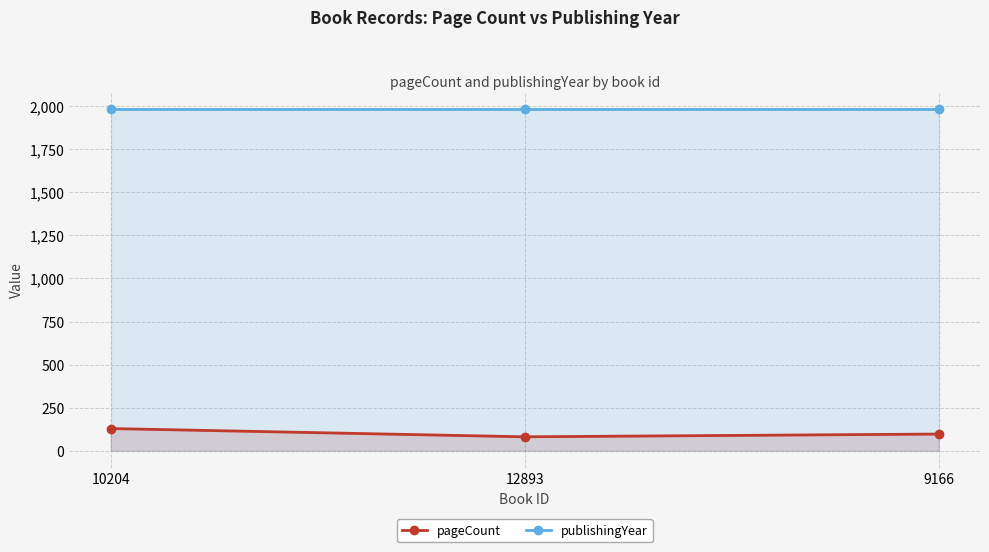

Reading left to right, transcribe all the data shown in this chart.

pageCount: 128	80	96
publishingYear: 1985	1985	1985